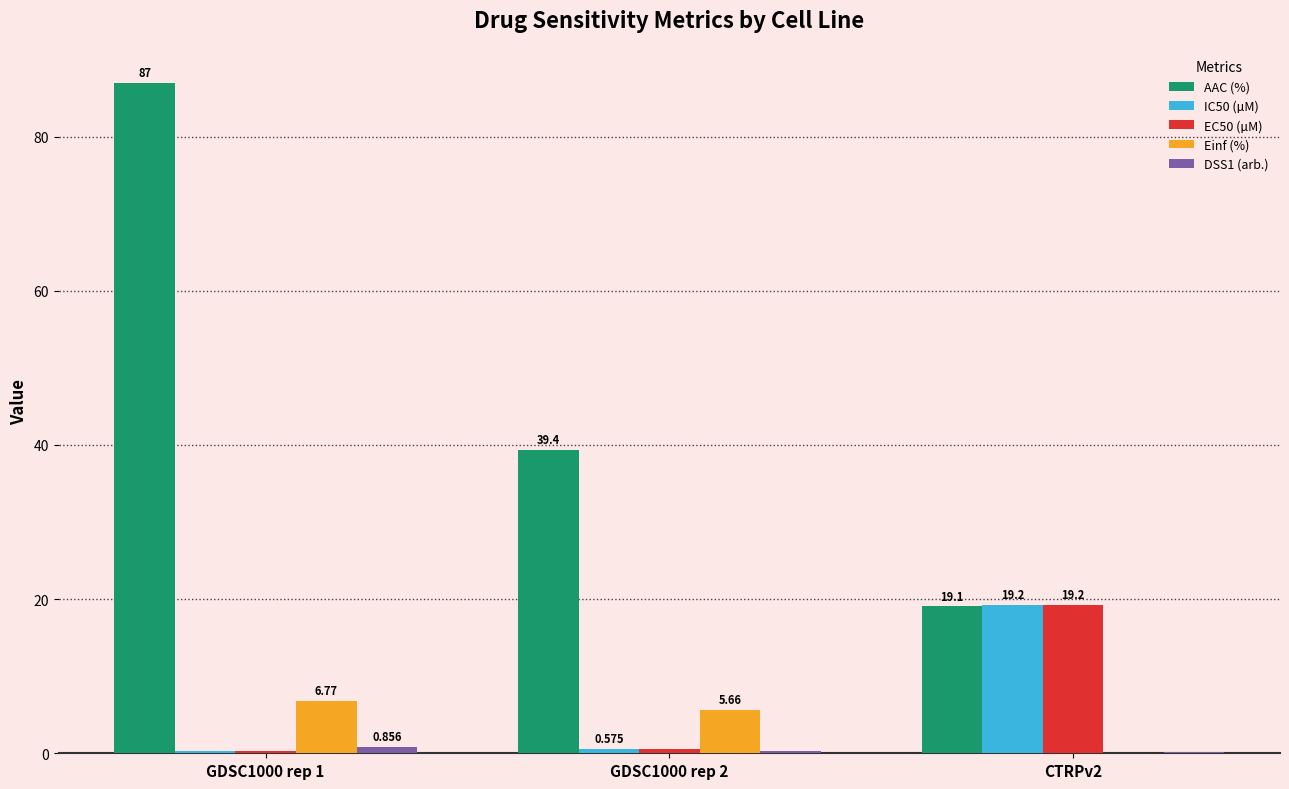

Which series has the largest total across all categories?

AAC (%)